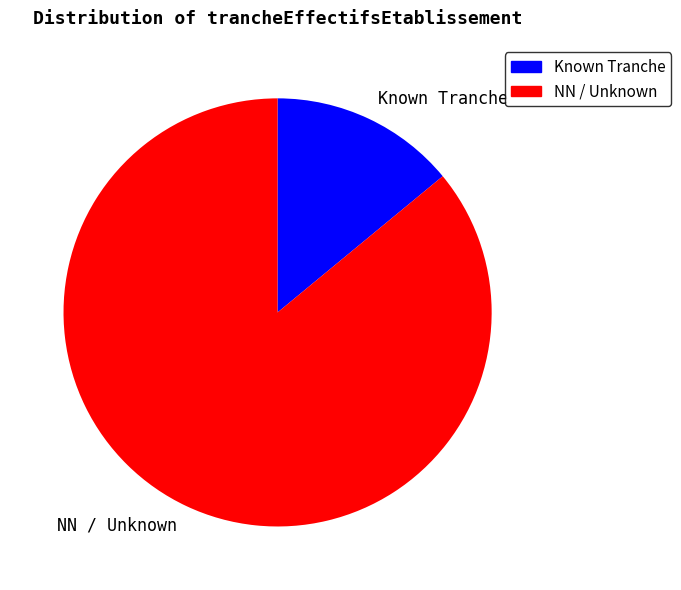

Rank the categories by value from lowest to highest.

Known Tranche, NN / Unknown